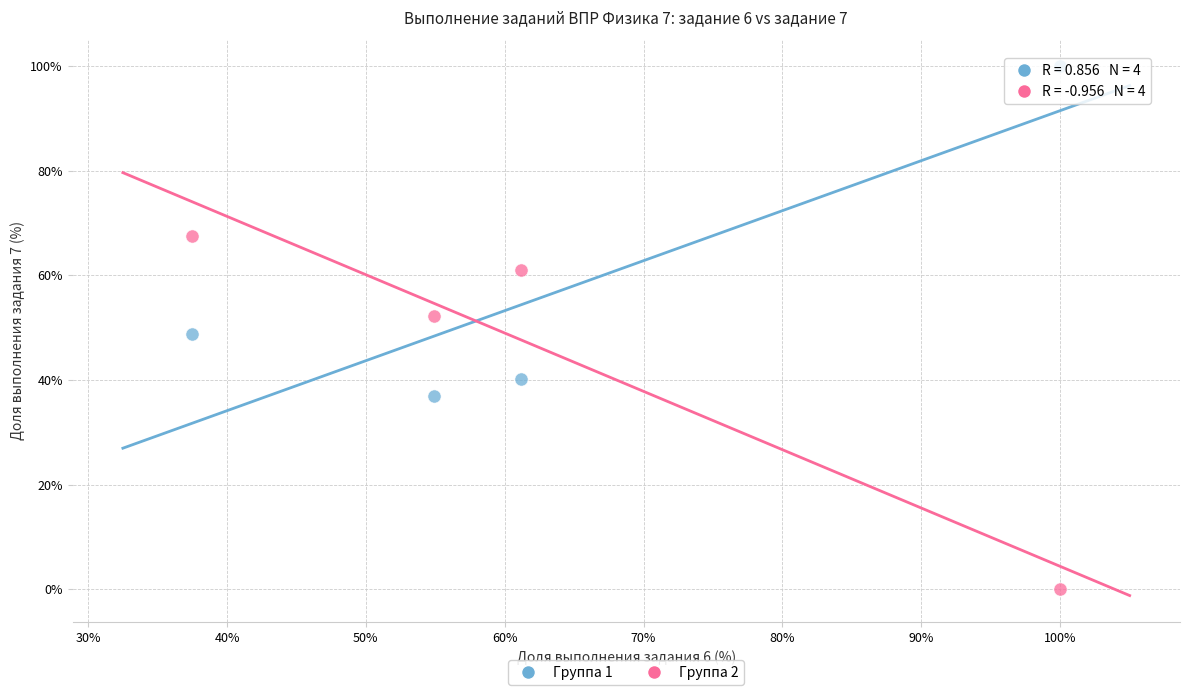

Which series has the widest spread of Y values?

Группа 2